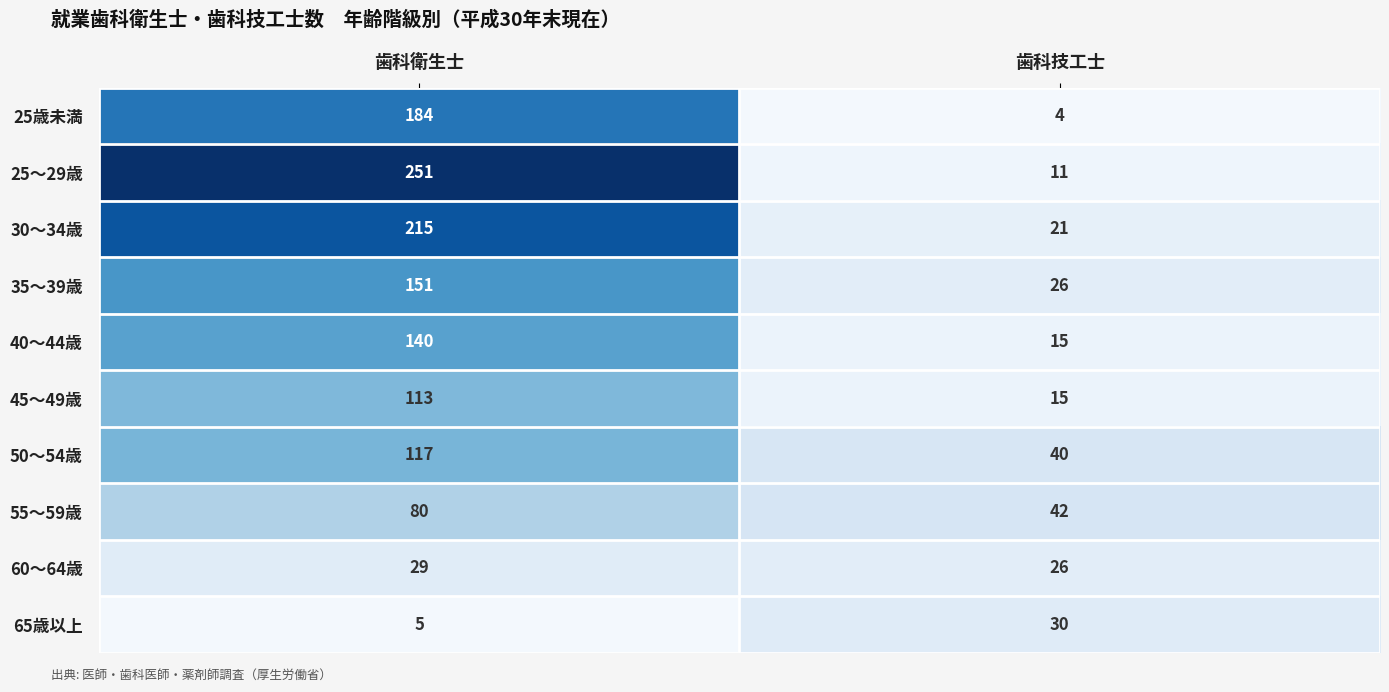

What is the average value of the 65歳以上 series?

18